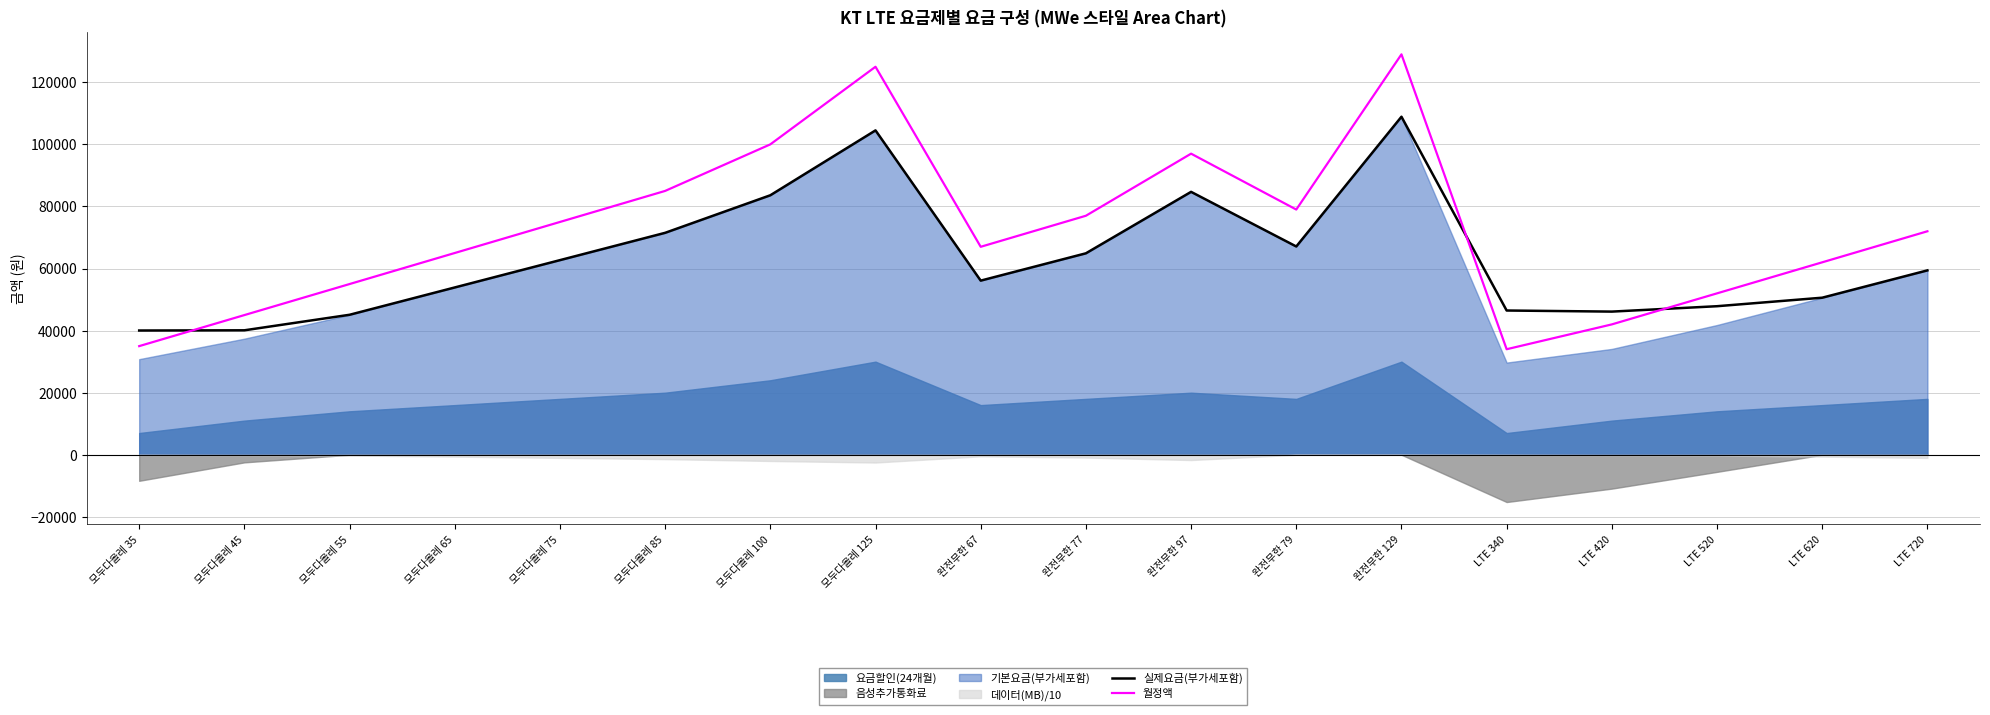

Which category has the lowest value in the 실제요금(부가세포함) series?

모두다올레 35